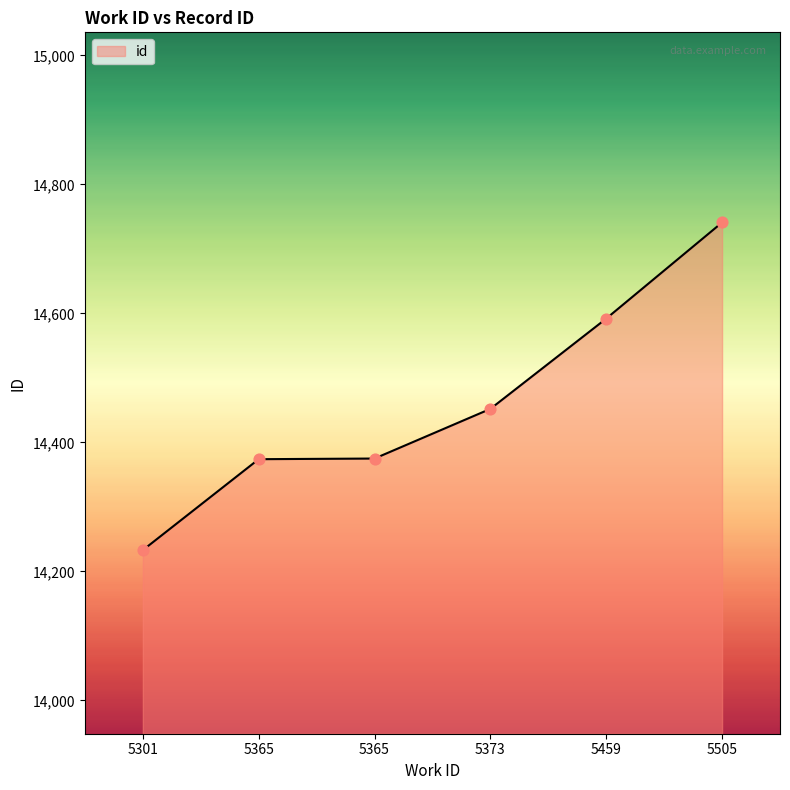

How many lines are shown in the chart?

1